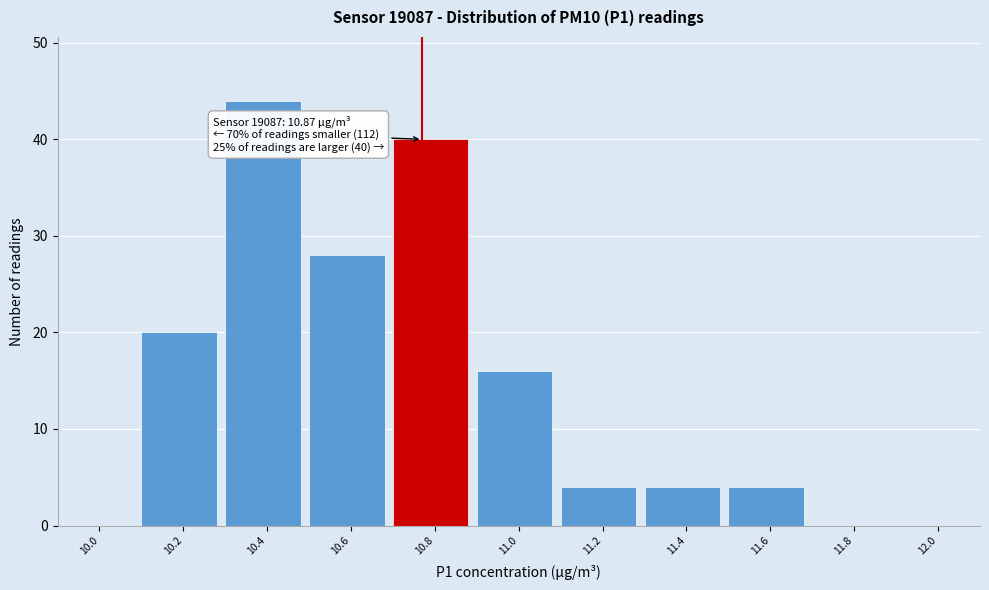

Reading left to right, list all the values displayed in this chart.

10.0=0	10.2=20	10.4=44	10.6=28	10.8=40	11.0=16	11.2=4	11.4=4	11.6=4	11.8=0	12.0=0